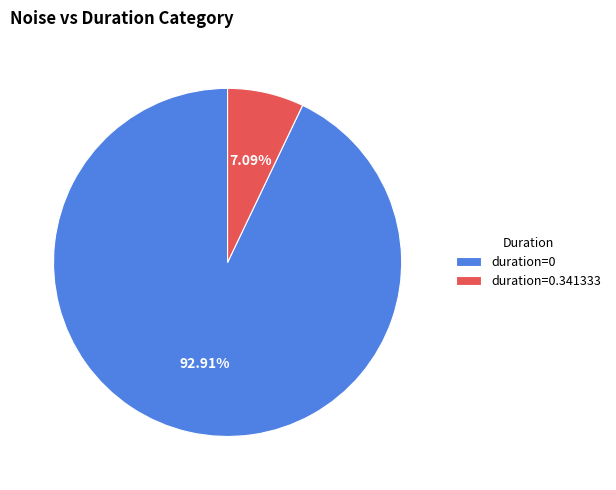

Which category accounts for the majority?

duration=0